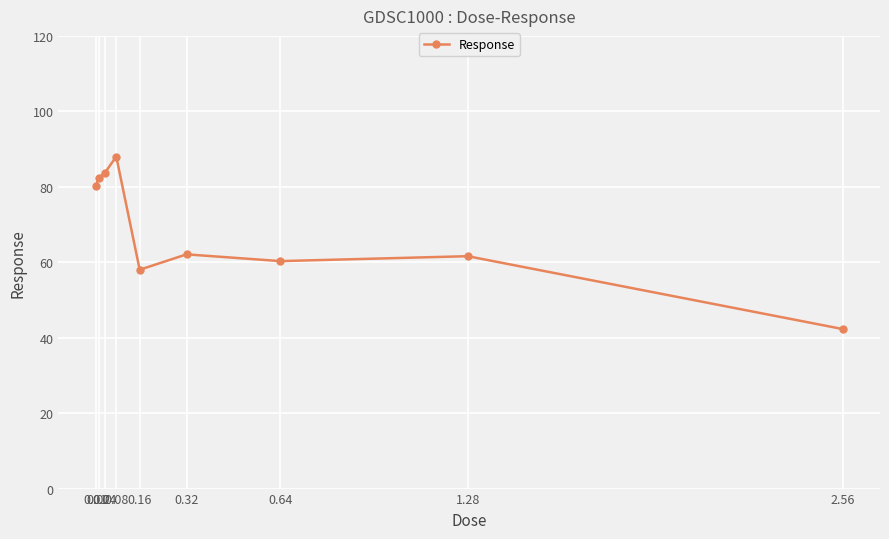

Reading right to left, list all the values displayed in this chart.

42.3	61.6	60.3	62.1	58.0	88.0	83.6	82.4	80.2